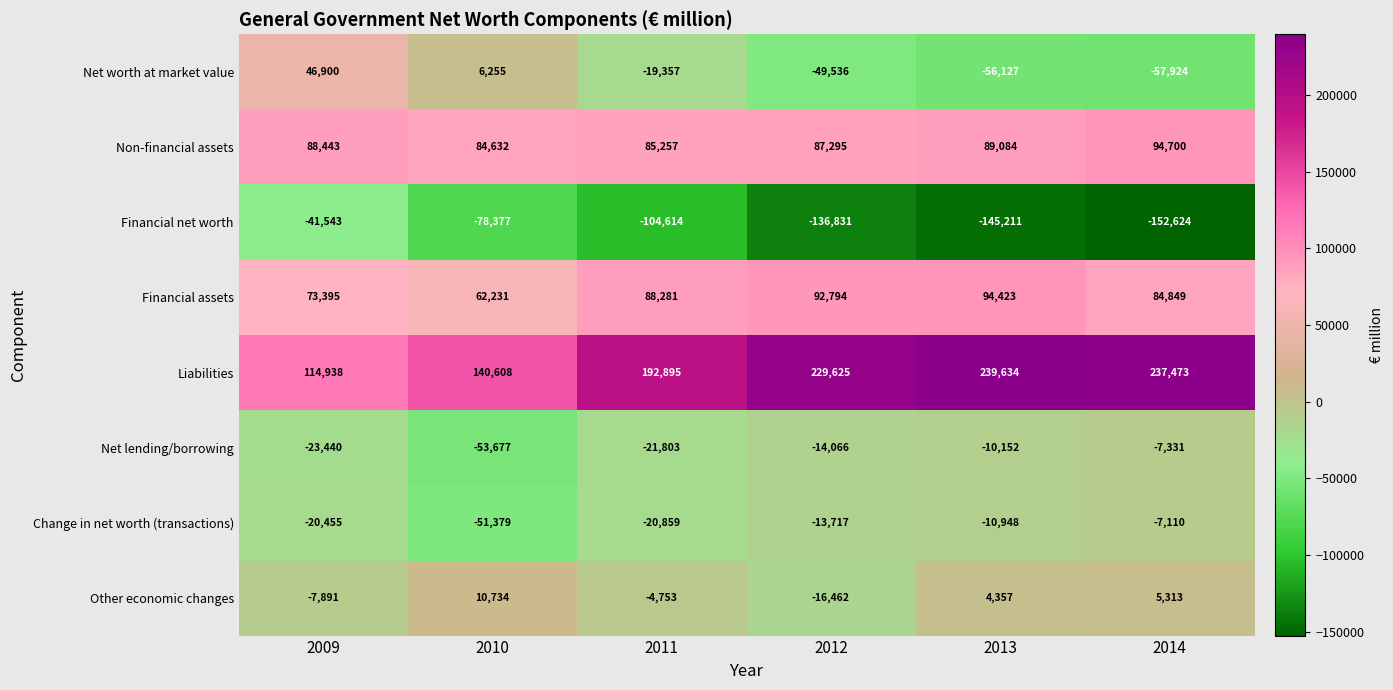

What is the approximate value of Liabilities at 2011, to the nearest 10?

192900